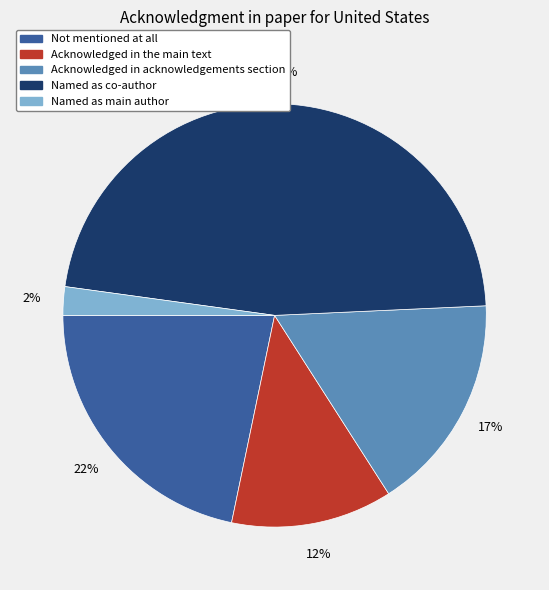

Is there any slice that represents more than half of the pie?

No